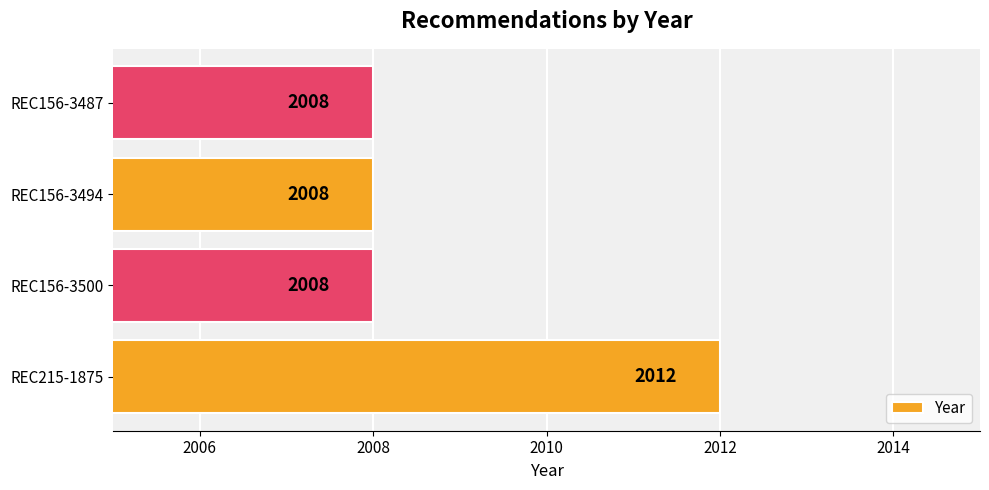

At which category does the chart reach its peak across all series?

REC215-1875